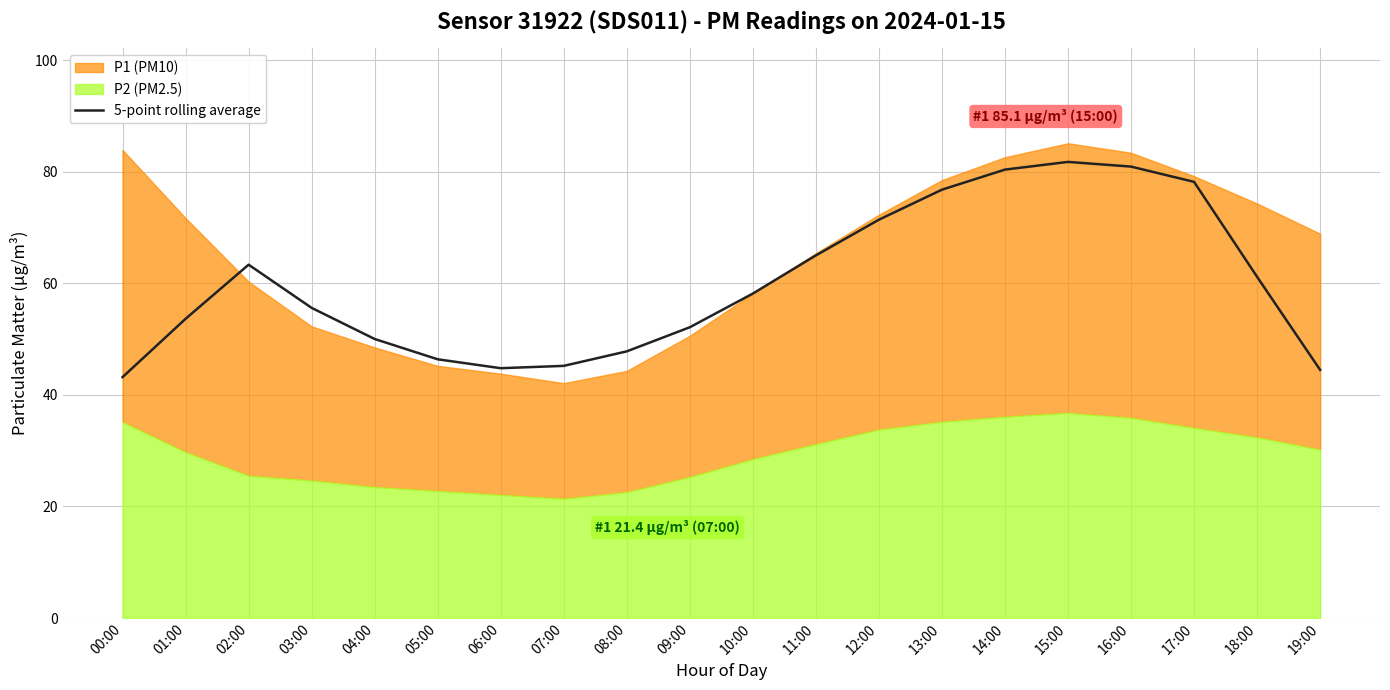

Reading right to left, list all the values displayed in this chart.

44.5	61.2	78.2	80.9	81.8	80.4	76.8	71.4	65.0	58.2	52.1	47.8	45.2	44.8	46.4	50.0	55.6	63.3	53.6	43.2